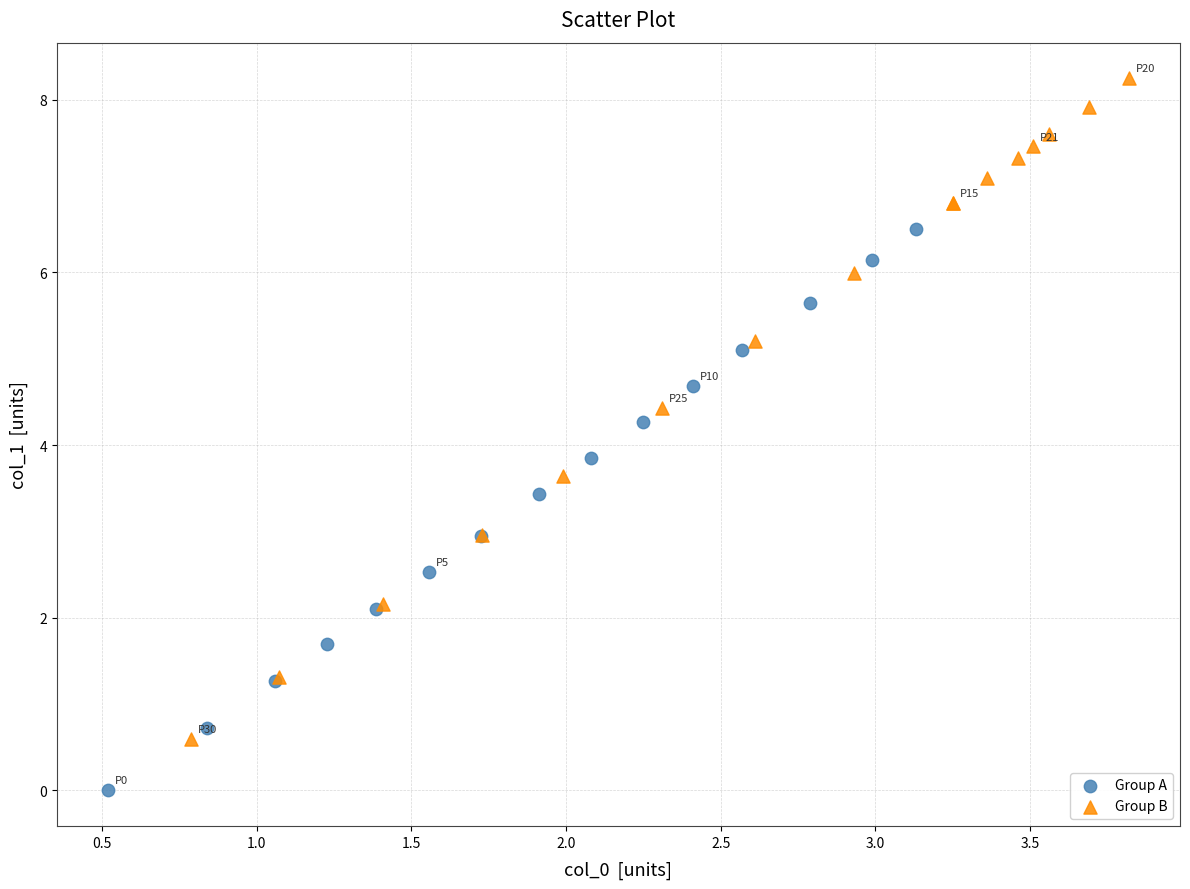

Which series contains the lowest Y value?

Group A